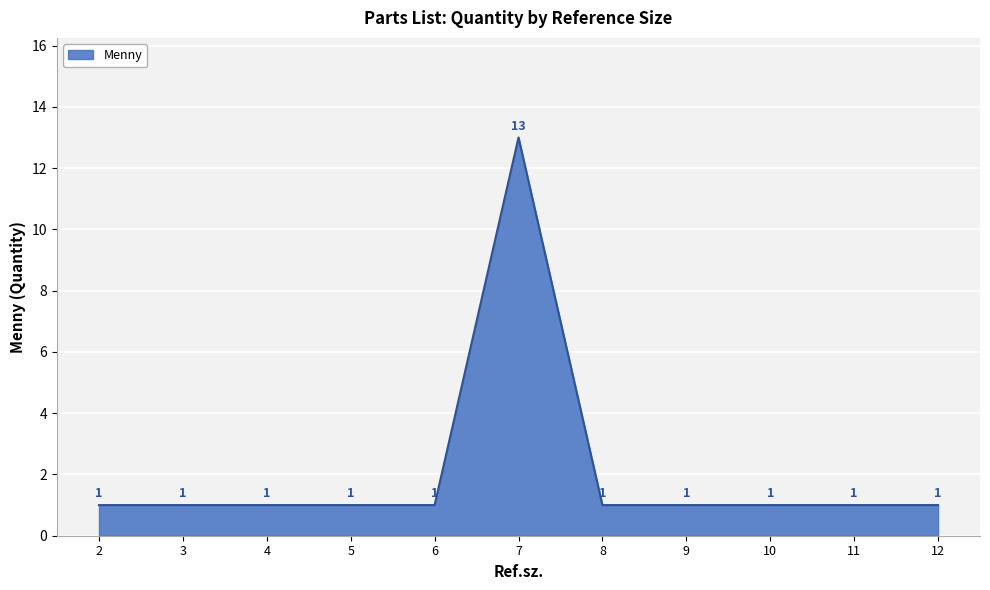

How many lines are shown in the chart?

1